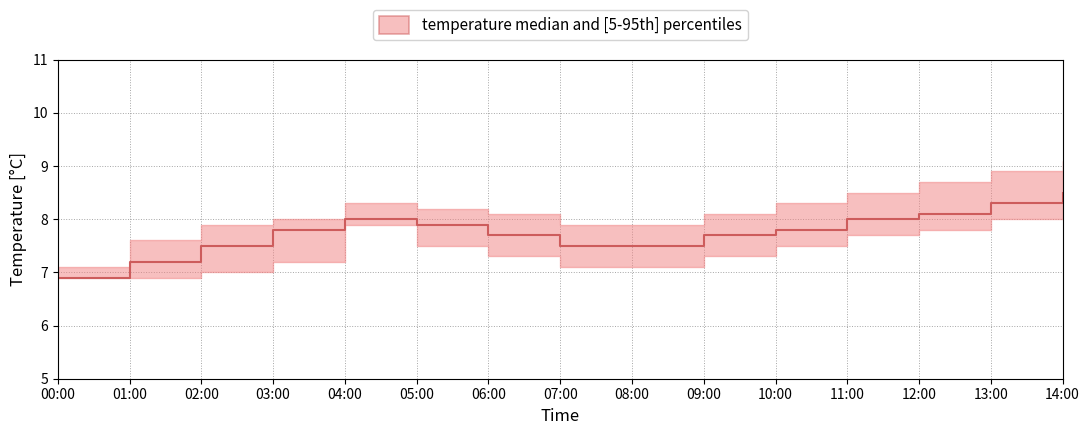

Does the chart display data point markers on the line(s)?

No